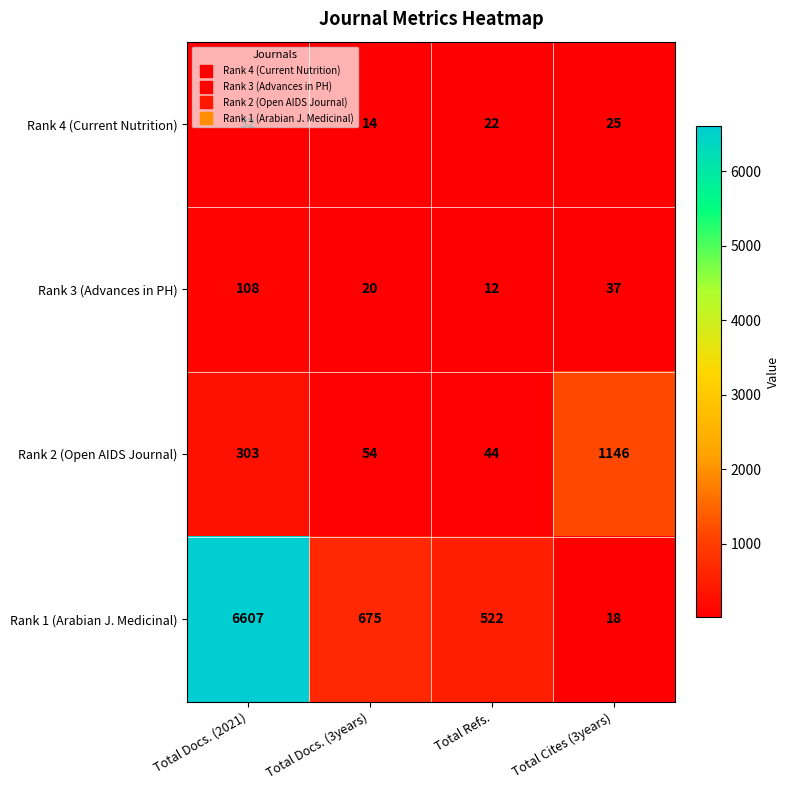

What is the lowest value of the Rank 3 (Advances in PH) series?

12